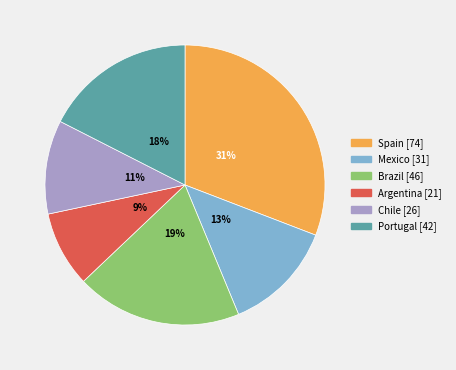

The Mexico slice represents 13% of the pie. True or false?

True